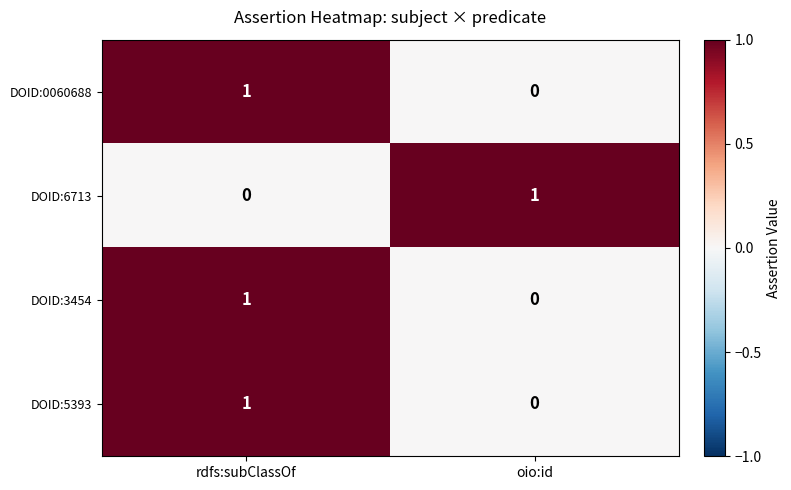

What is the greatest value displayed?

1